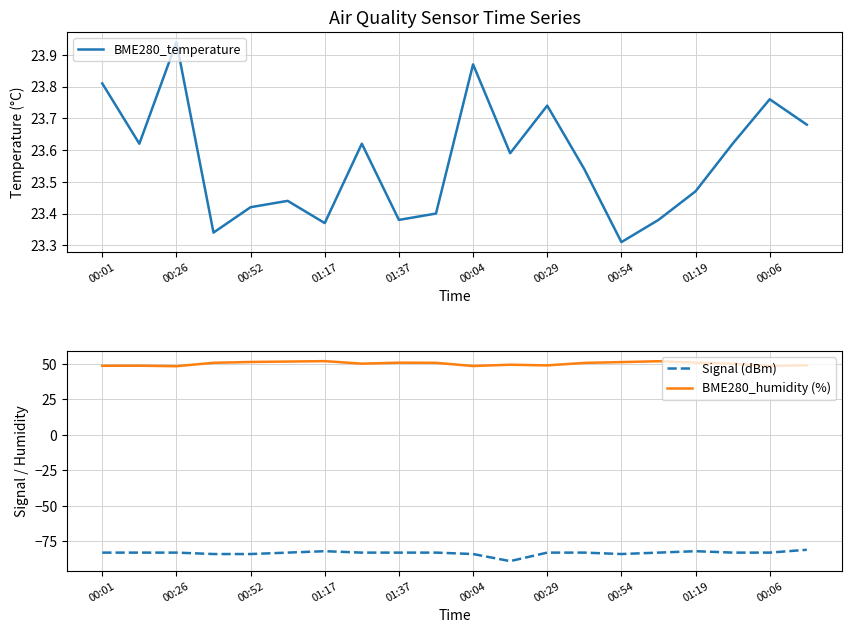

True or false: BME280_humidity (%) and Signal (dBm) intersect in this chart.

False